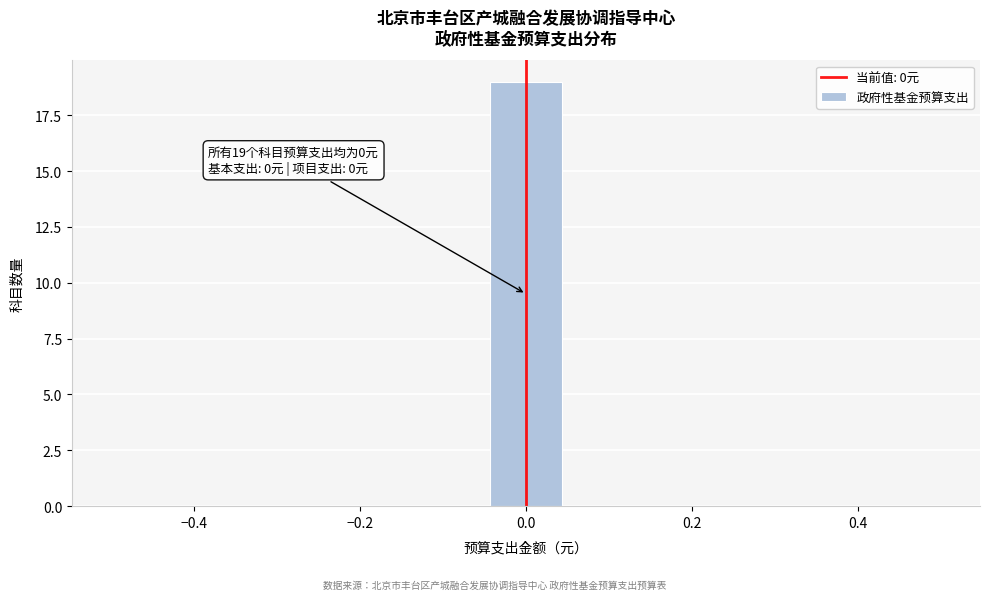

Over which range of the x-axis is the bar tallest?

-0.04 to 0.04